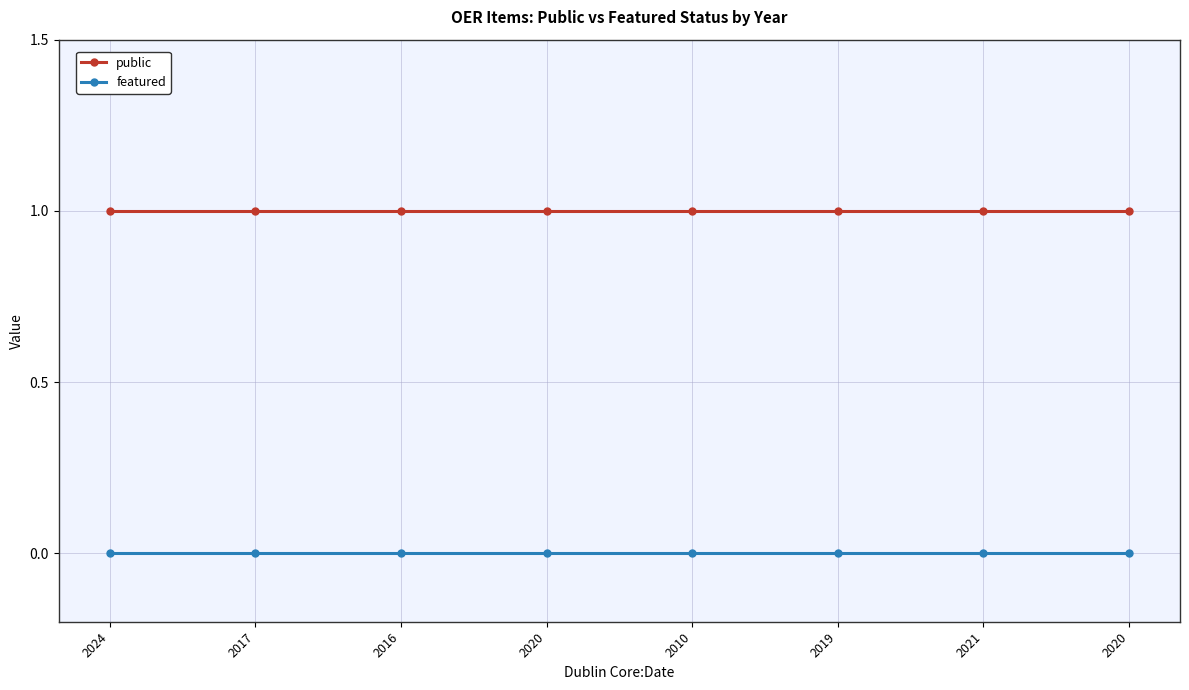

True or false: featured and public cross at least once.

False